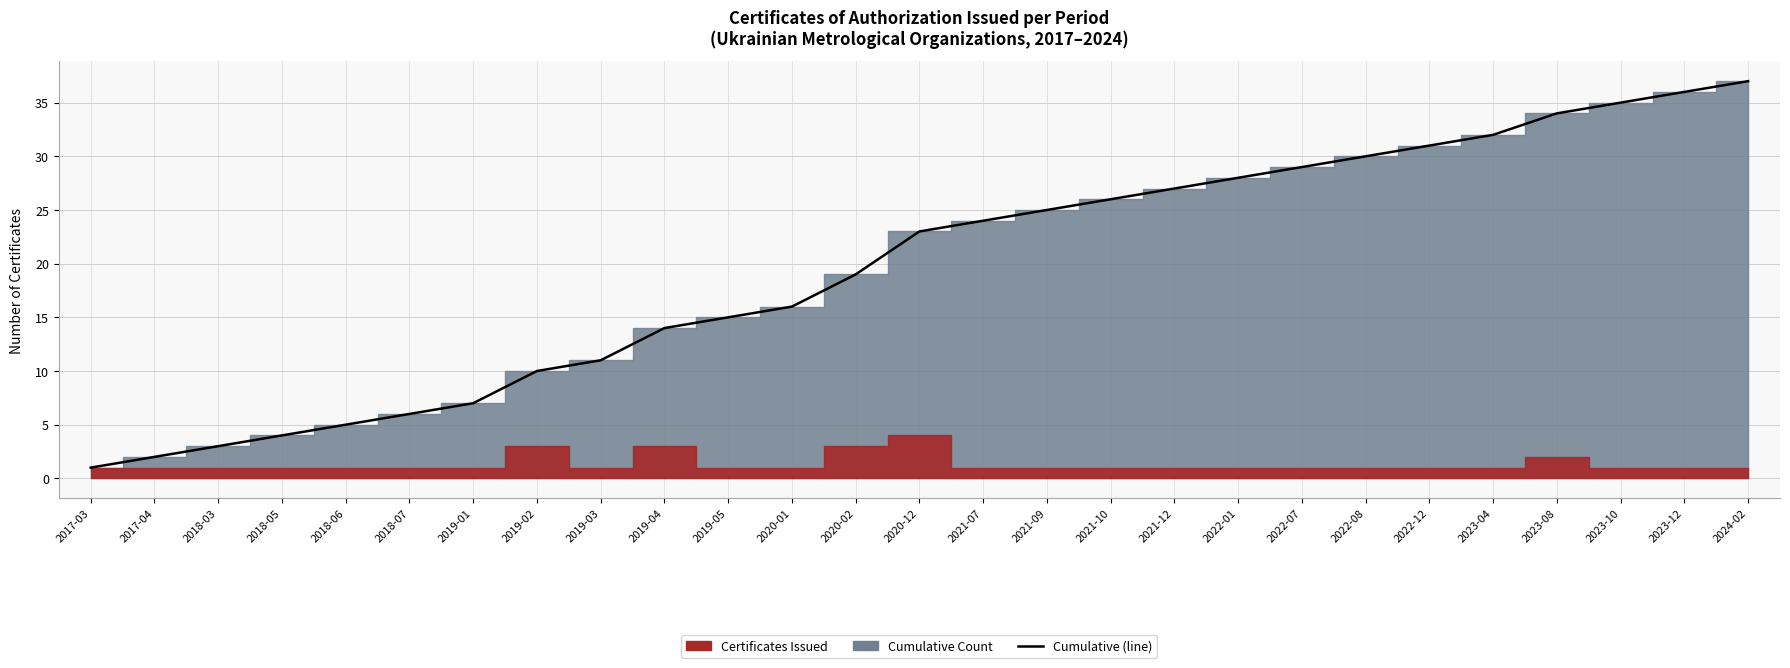

Is it true that the value at 2018-06 is 8?

False